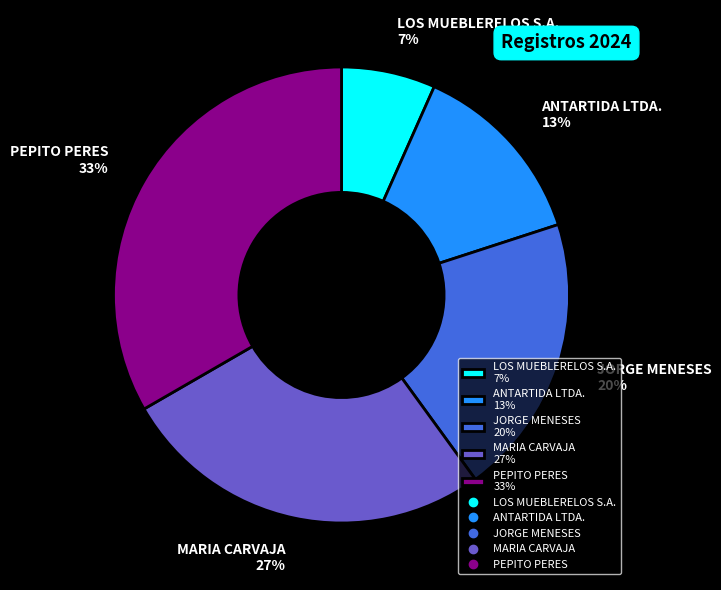

True or false: ANTARTIDA LTDA. accounts for 13% of the total.

True